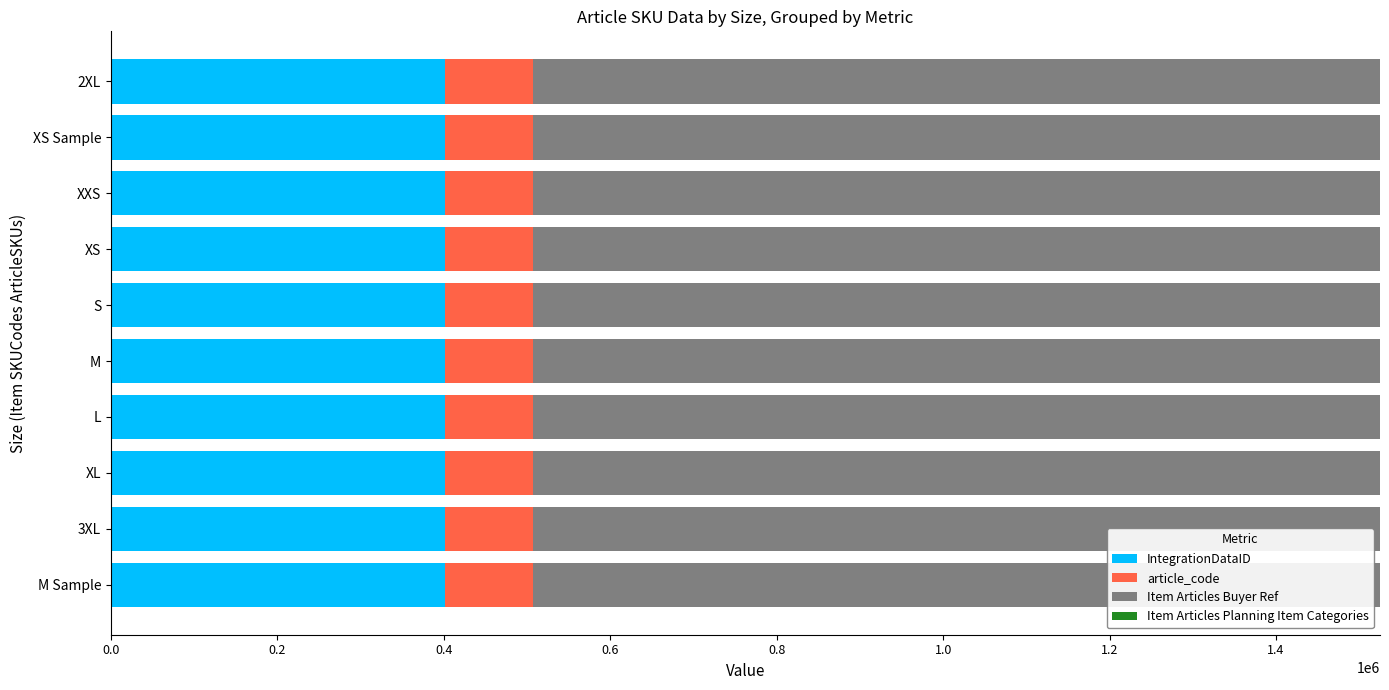

Is it true that article_code equals 105176 at XS?

True